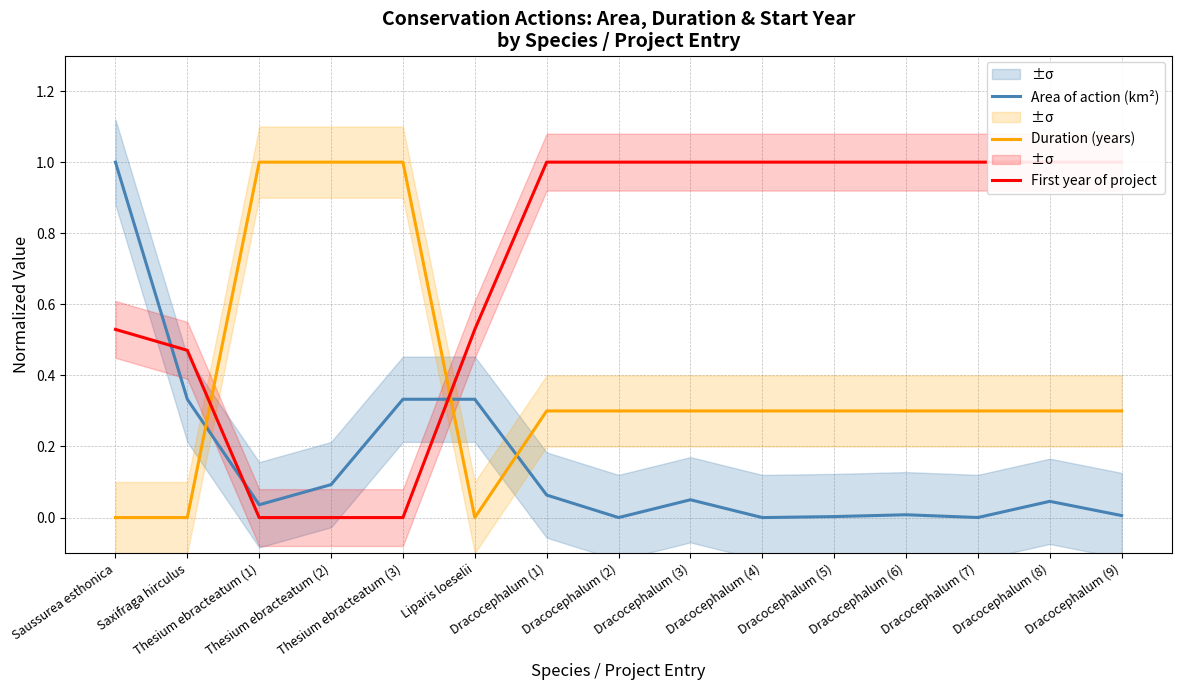

Reading left to right, transcribe all the data shown in this chart.

Area of action (km²): 1.0	0.3	0.0	0.1	0.3	0.3	0.1	0.0	0.1	0.0	0.0	0.0	0.0	0.0	0.0
Duration (years): 0.0	0.0	1.0	1.0	1.0	0.0	0.3	0.3	0.3	0.3	0.3	0.3	0.3	0.3	0.3
First year of project: 0.5	0.5	0.0	0.0	0.0	0.5	1.0	1.0	1.0	1.0	1.0	1.0	1.0	1.0	1.0